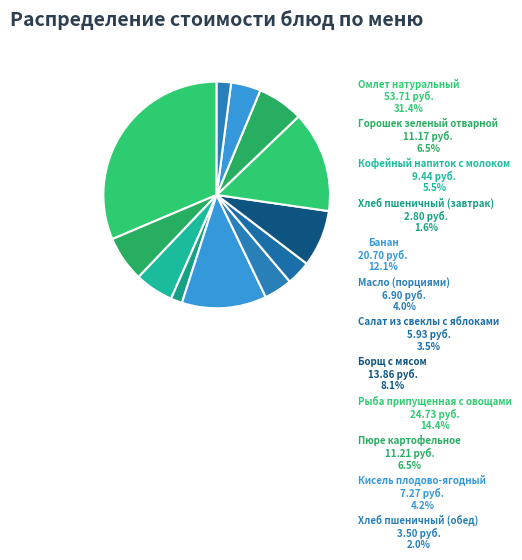

How many slices are in this pie chart?

12